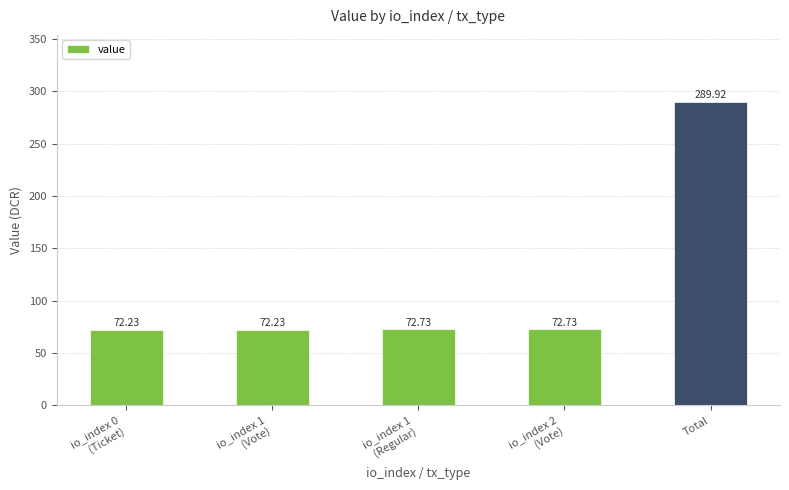

What is the value of the 2nd bar from the left?

72.2